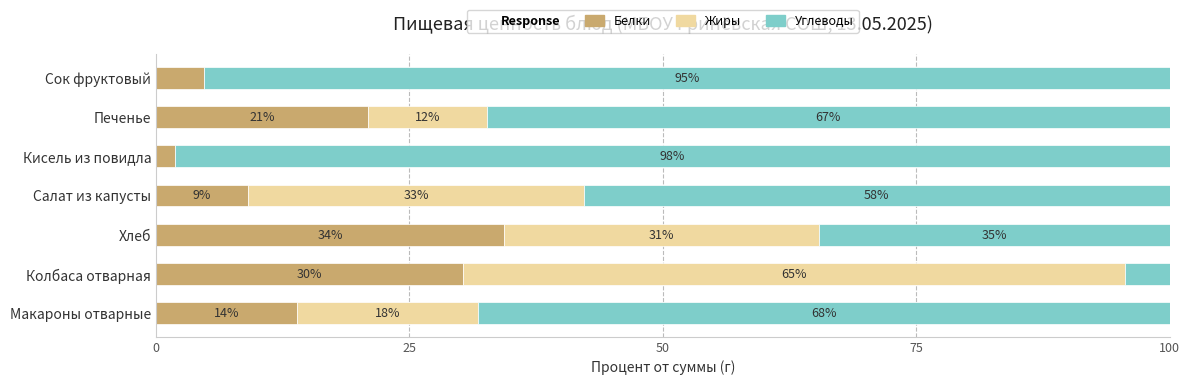

Read the Белки value at Макароны отварные.

13.9